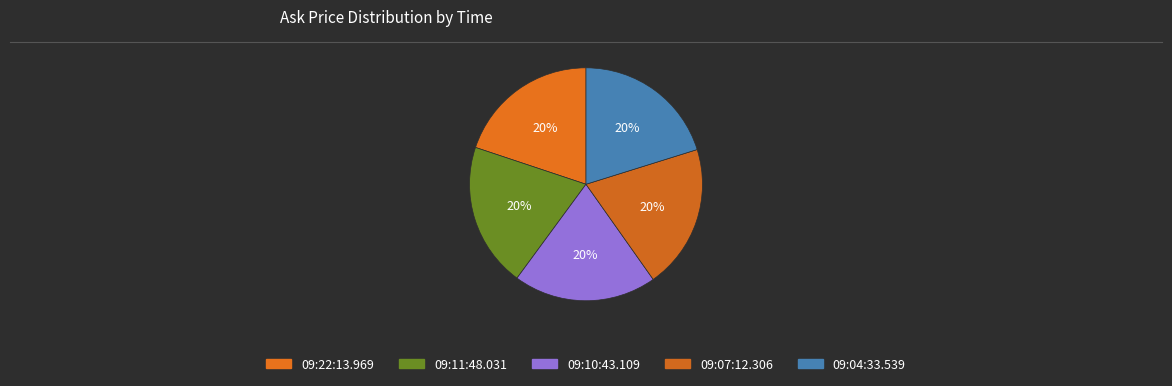

How many slices are in this pie chart?

5